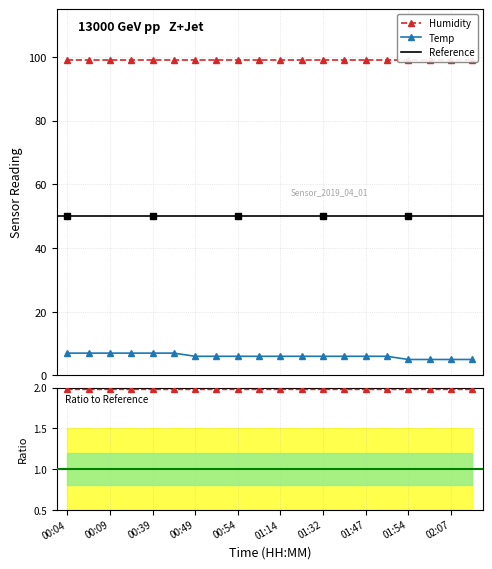

What is the lowest value of the Temp series?

5